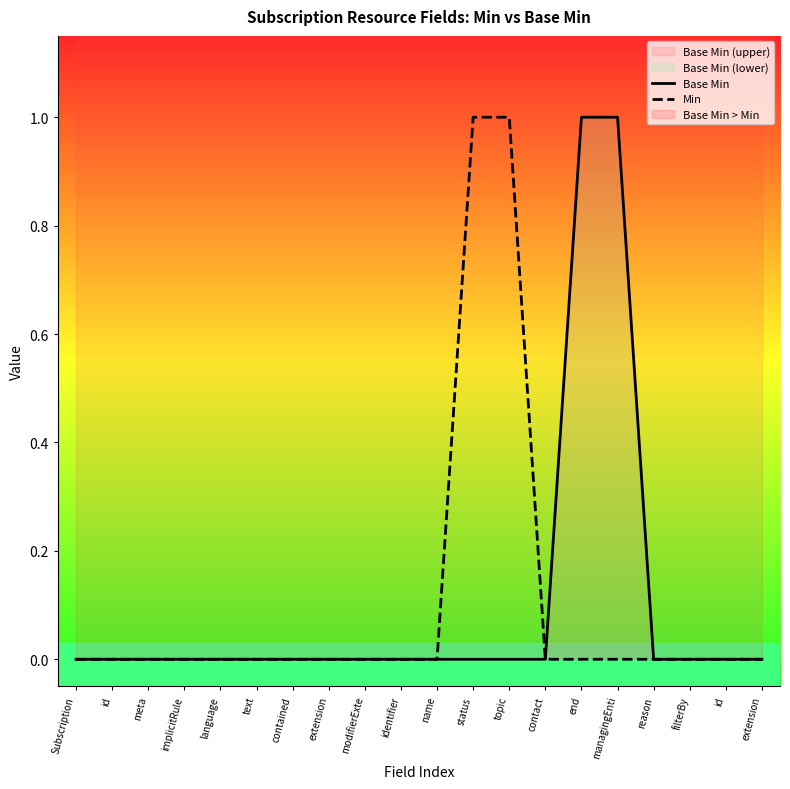

What is the label of the 3rd point from the right?

filterBy